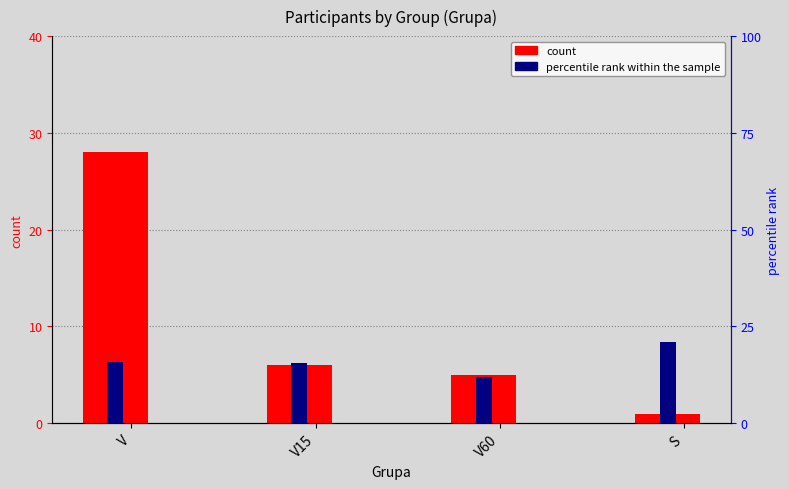

What is the maximum value for percentile rank within the sample?

21.1